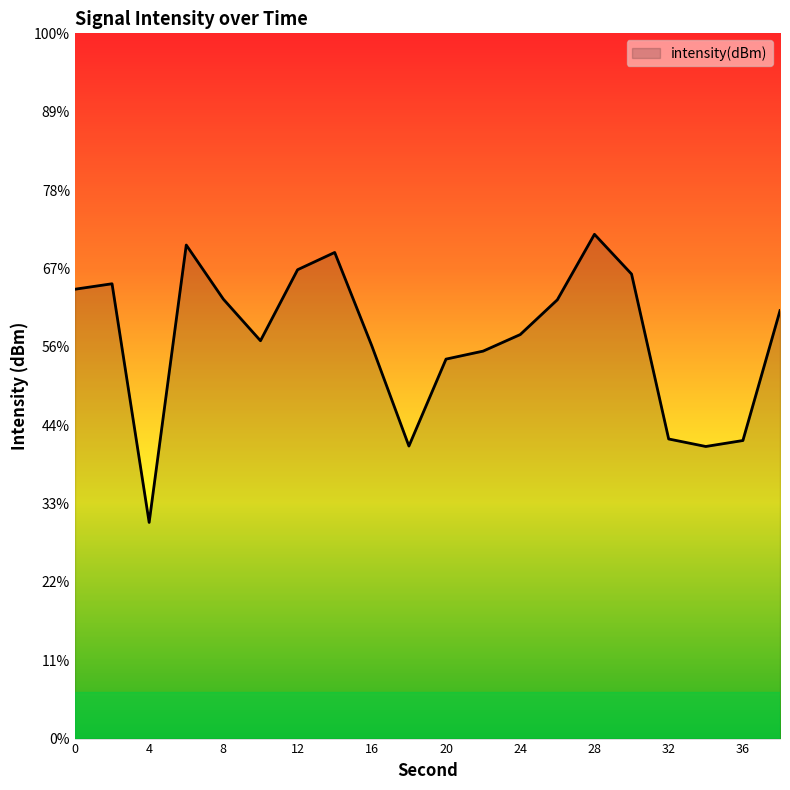

What is the approximate value at 34?

-136.4